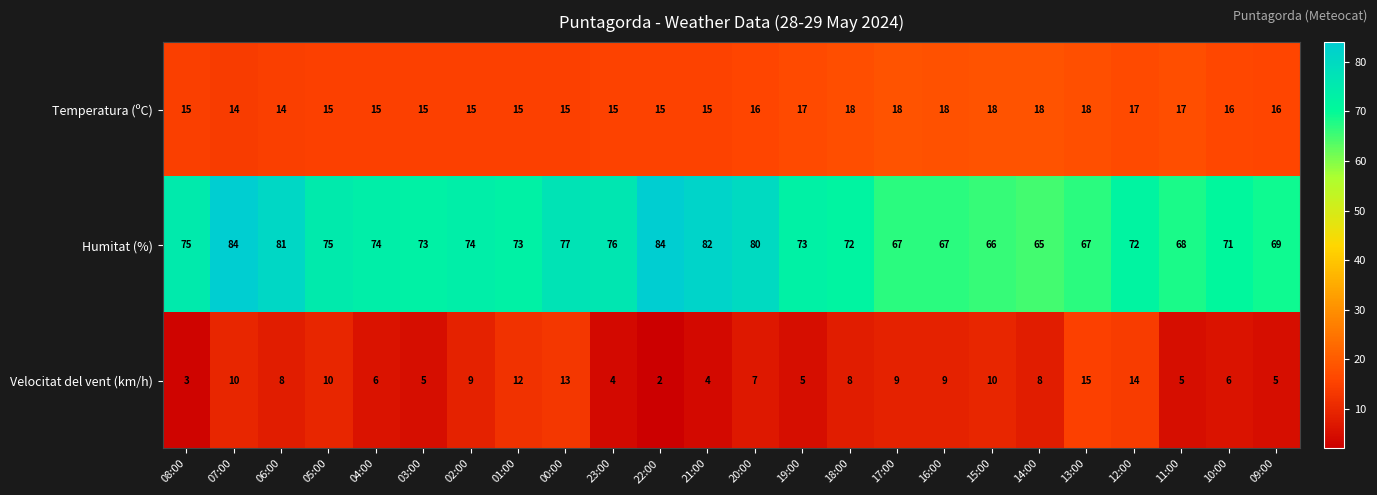

At how many categories does at least one series exceed 57?

24